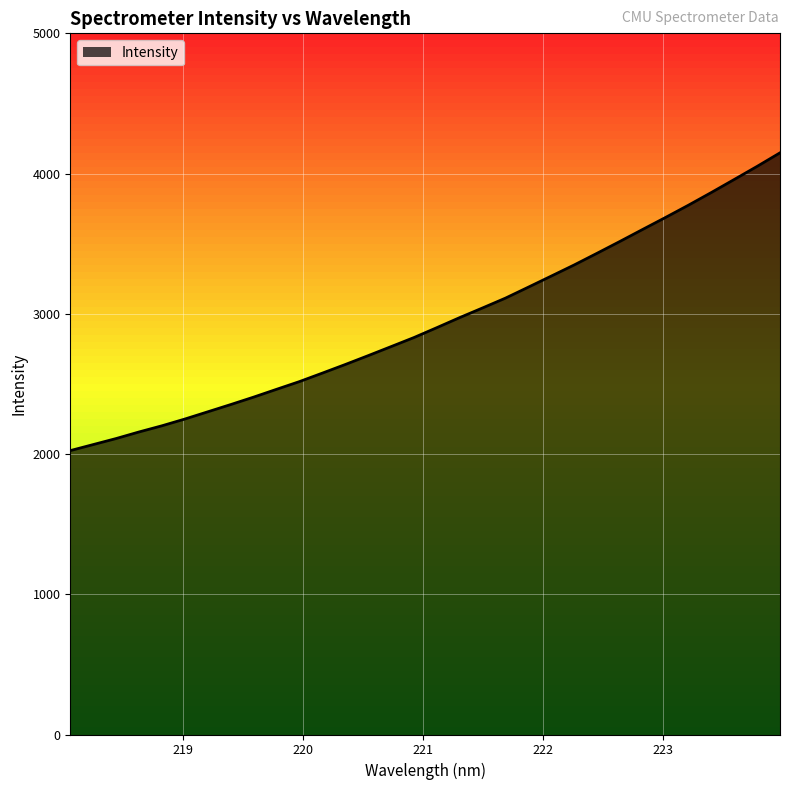

What is the difference between the maximum and minimum values?

2123.5